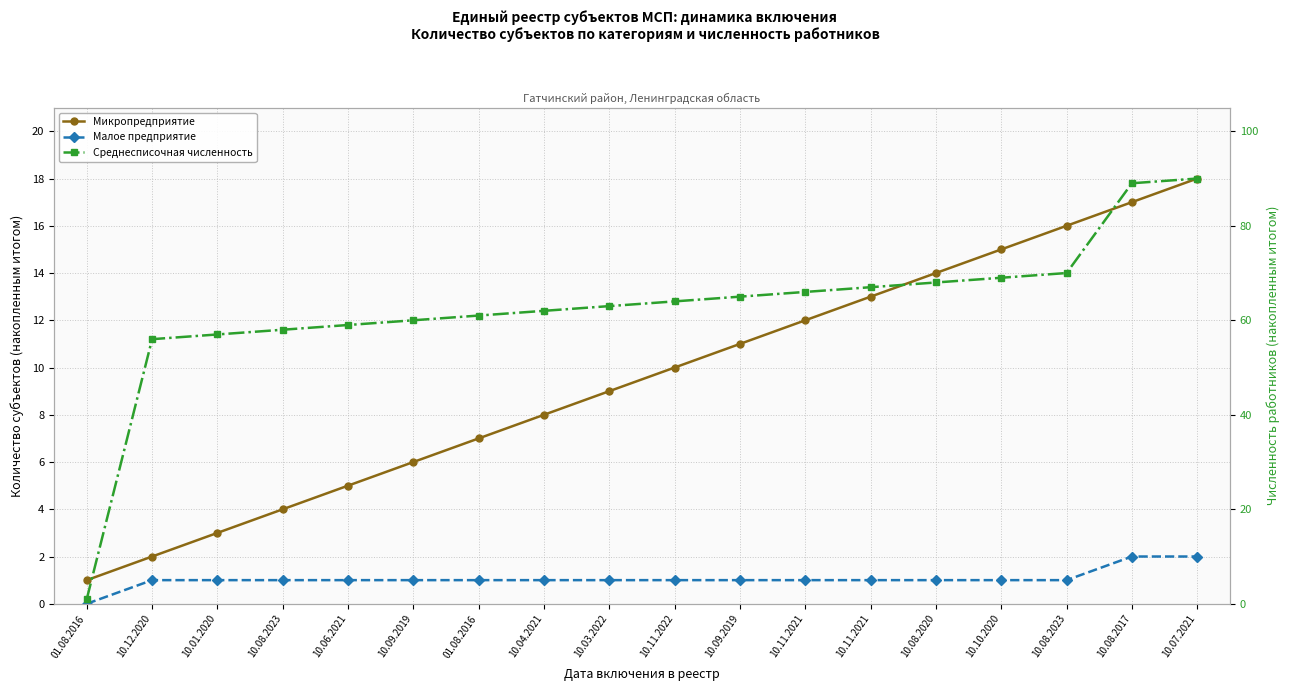

What is the label of the 16th point from the right?

10.01.2020